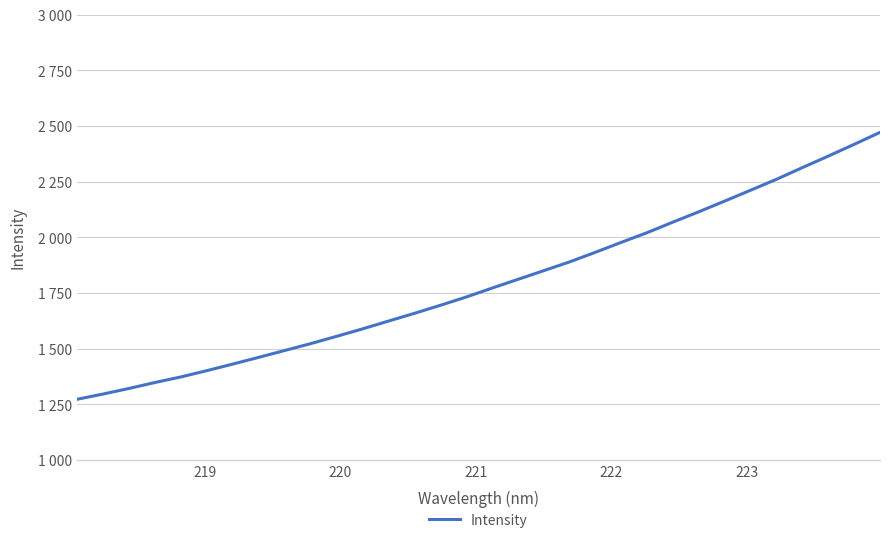

Reading left to right, transcribe all the data shown in this chart.

1271.9	1295.4	1320.5	1347.2	1372.1	1400.4	1429.9	1460.1	1490.8	1521.6	1554.3	1587.7	1622.8	1657.4	1693.5	1730.7	1770.9	1810.1	1849.4	1888.8	1932.1	1976.8	2020.3	2068.0	2114.3	2162.4	2211.1	2260.2	2312.7	2364.2	2417.1	2470.8